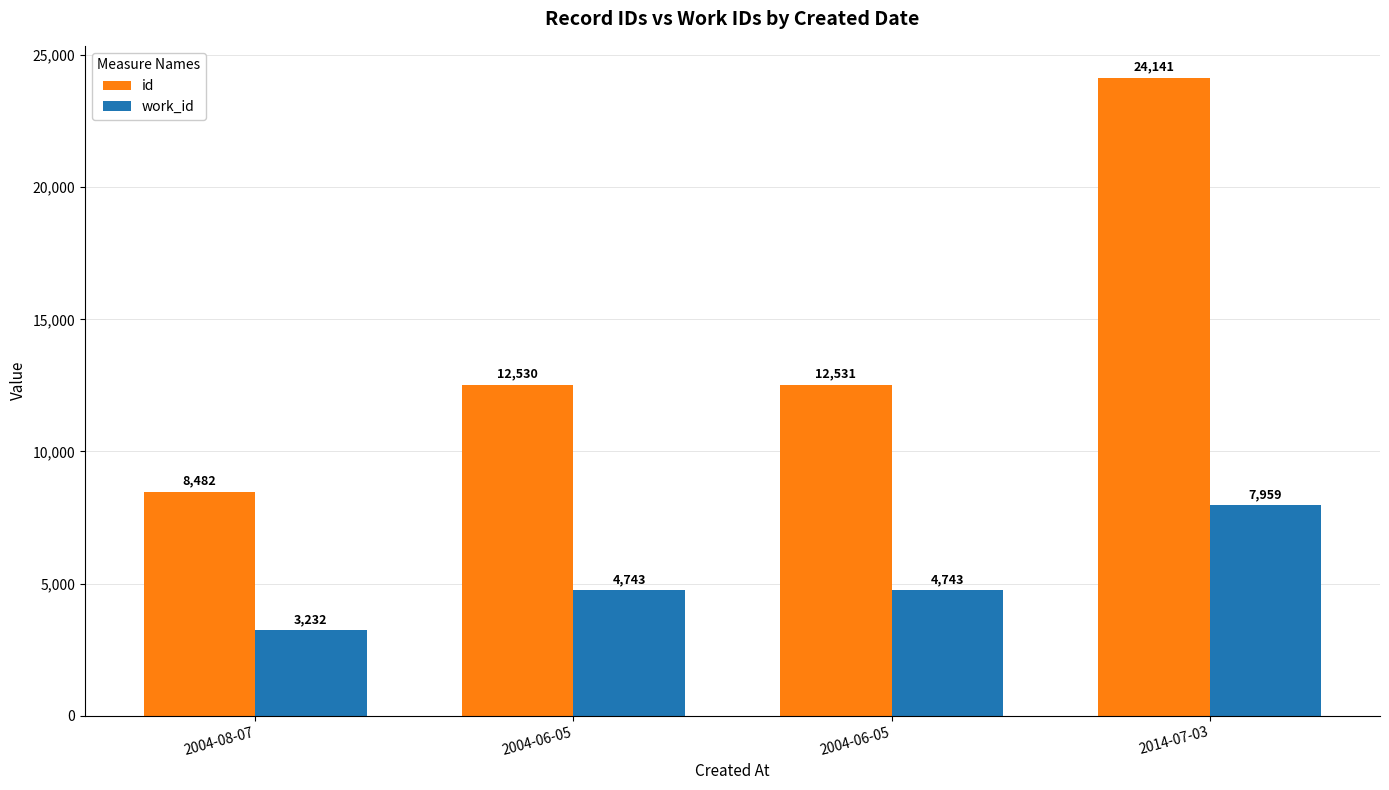

What is the sum of all id values?

57684